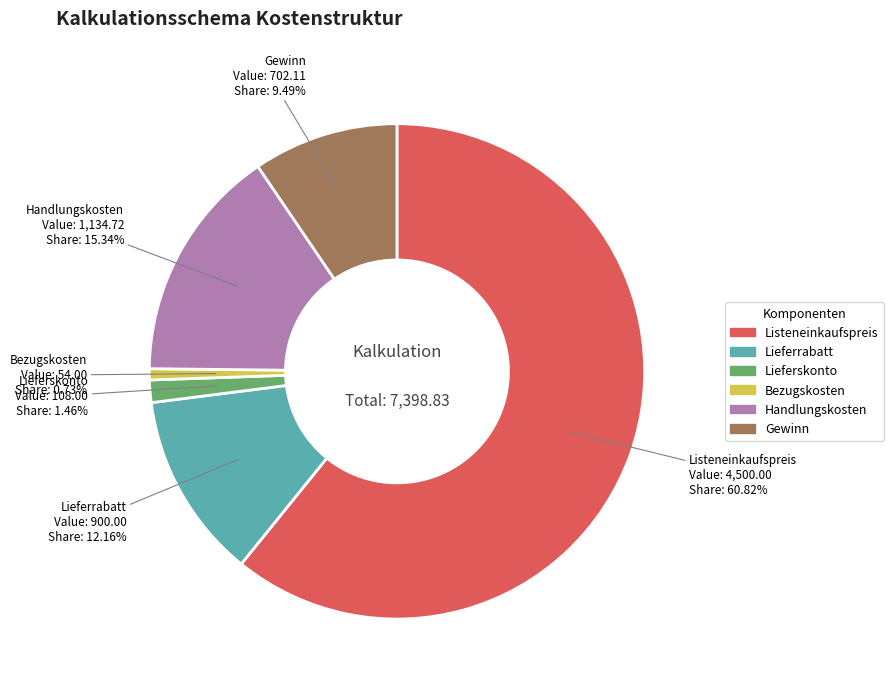

To the nearest percent, what is the difference between the largest and smallest slice percentages?

60%